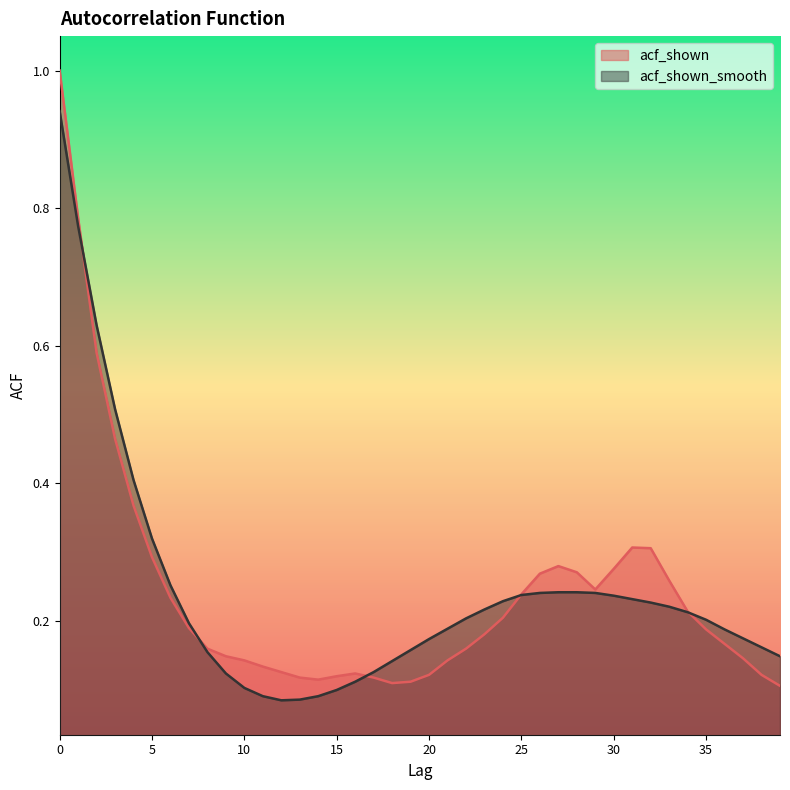

At which label is acf_shown closest to 0?

39